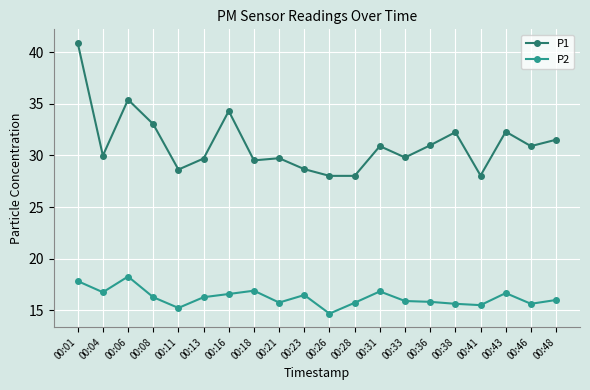

In P2, how many points are higher than both neighbors (excluding endpoints)?

5